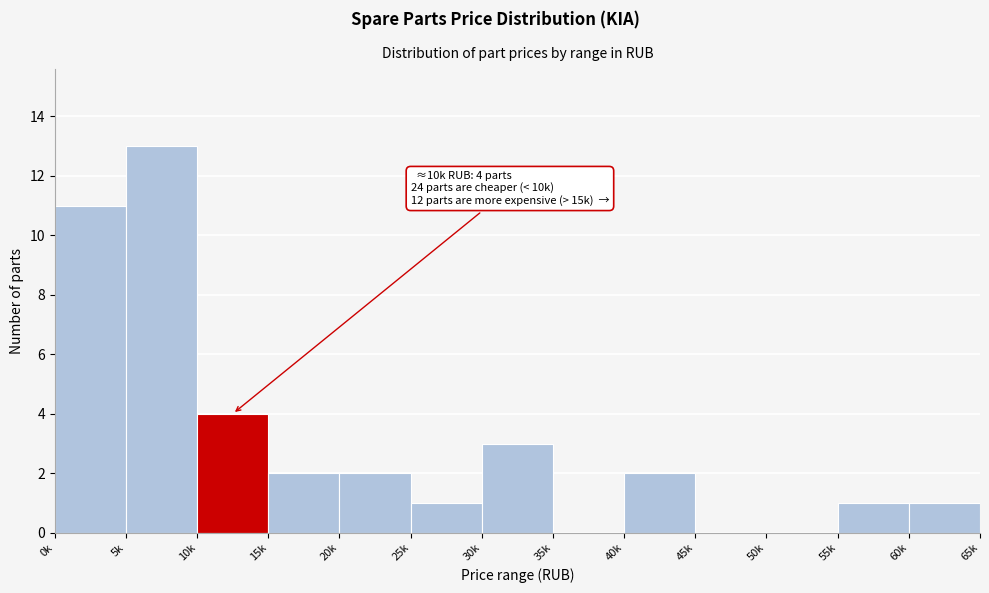

Reading left to right, what are all the values shown in this chart?

0k=11	5k=13	10k=4	15k=2	20k=2	25k=1	30k=3	35k=0	40k=2	45k=0	50k=0	55k=1	60k=1